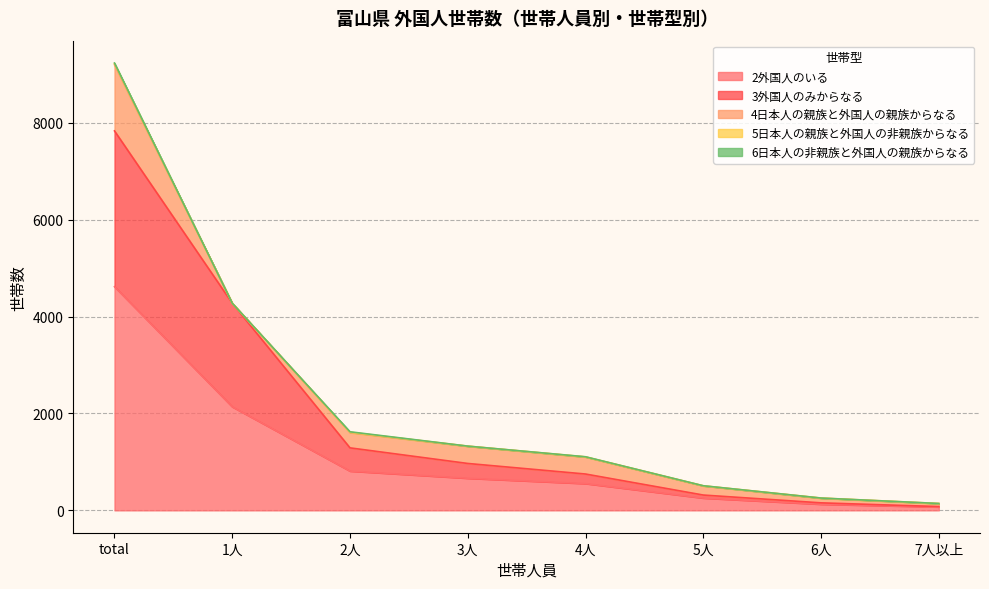

Is it true that 5日本人の親族と外国人の非親族からなる equals 3 at 4人?

True